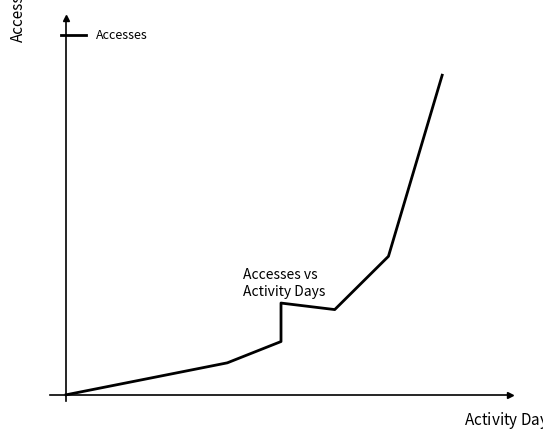

How many interior local peaks (higher than both neighbors) does the data have?

1